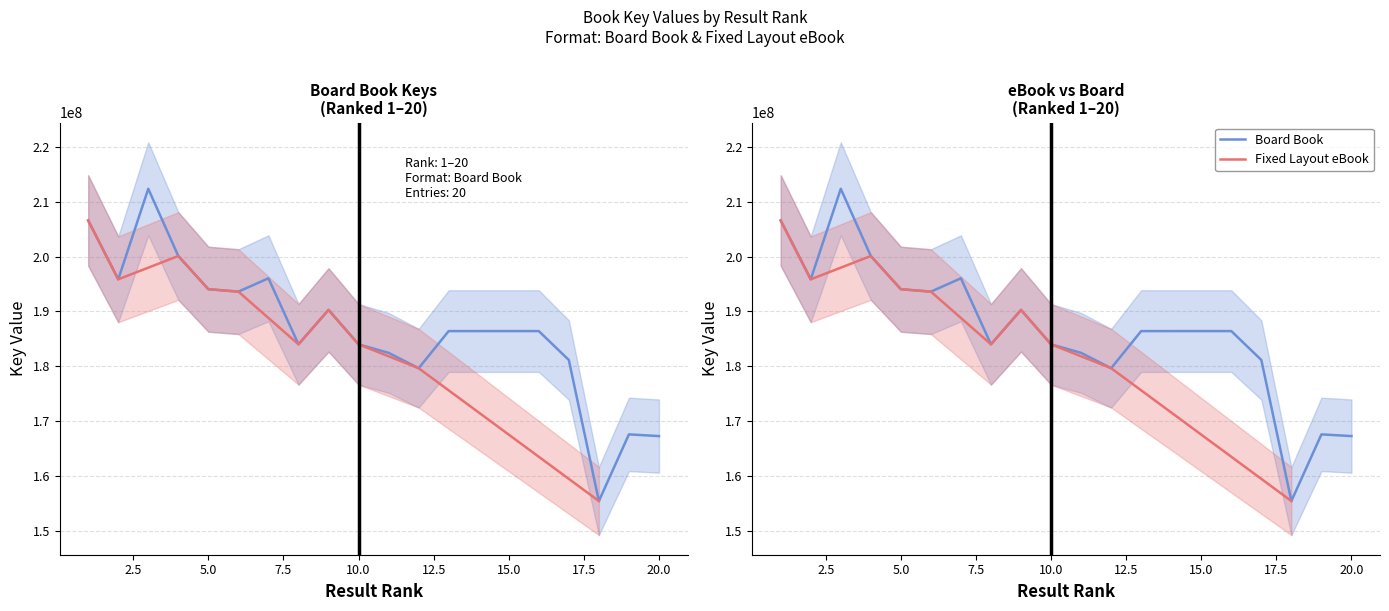

How many points are higher than both their immediate neighbors (excluding endpoints)?

5